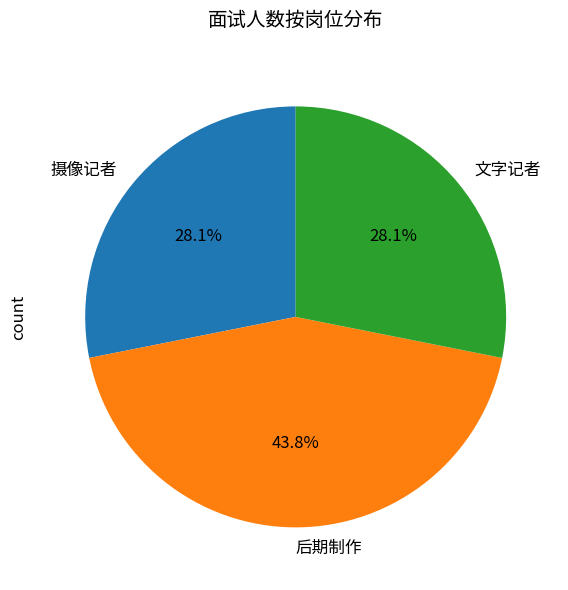

Which slice is the largest?

后期制作